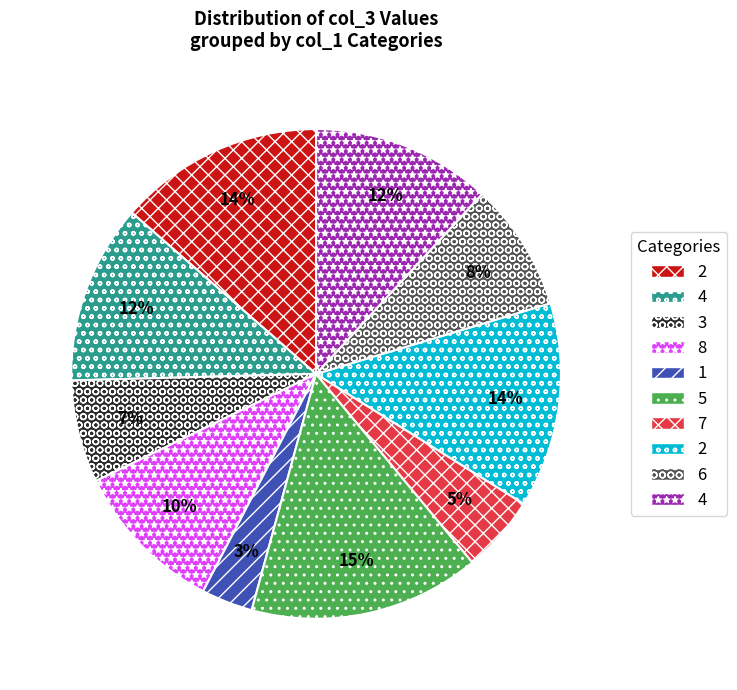

How many segments does this pie chart have?

10